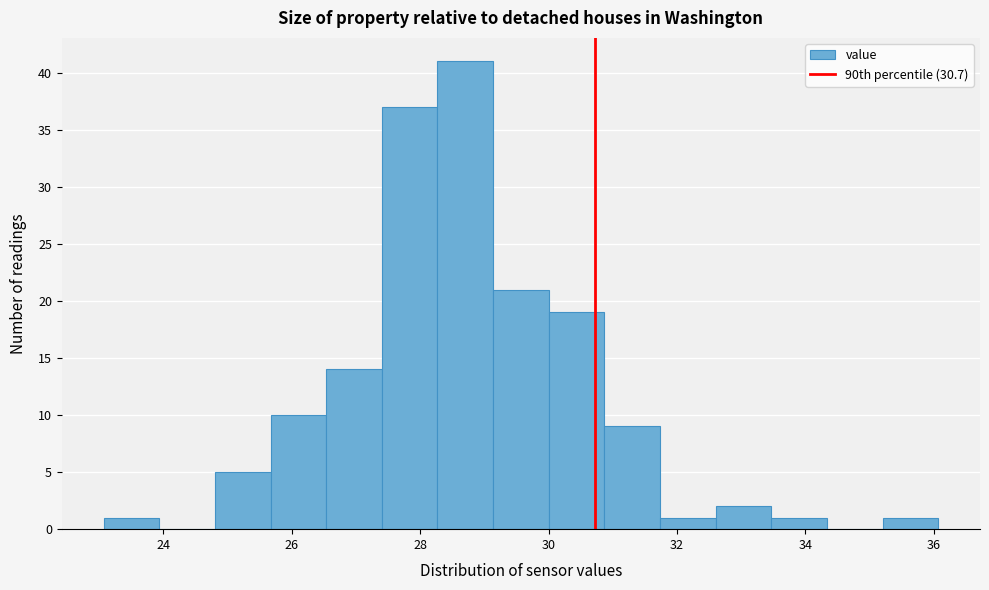

Over which range of the x-axis is the bar tallest?

28.2 to 29.2